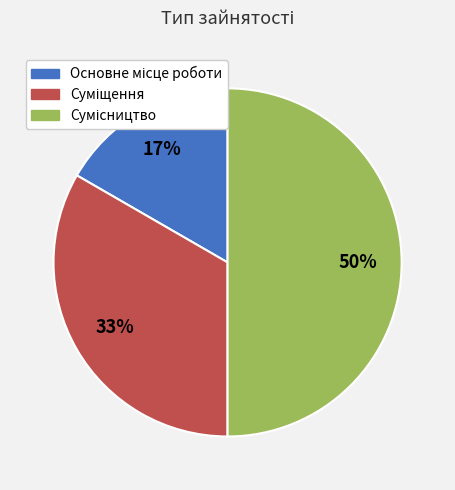

To the nearest percent, what is the difference between the largest and smallest slice percentages?

33%